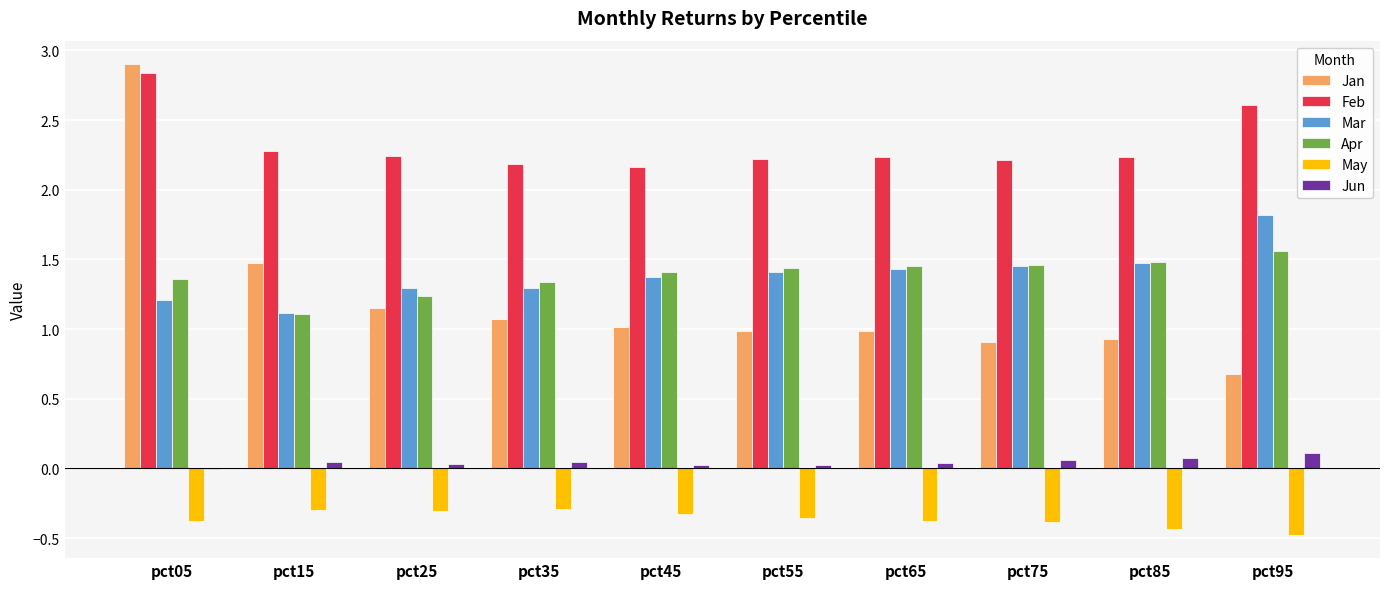

Which series changed the most between pct05 and pct85?

Jan